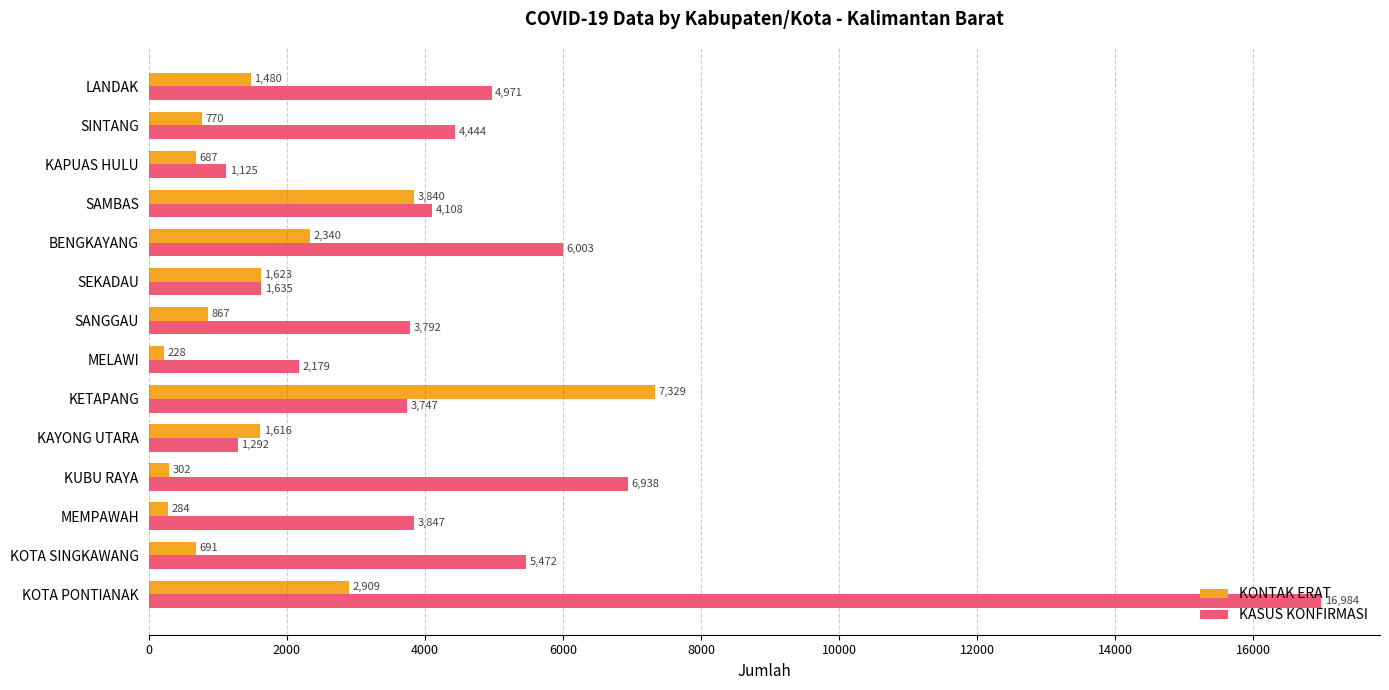

Which label corresponds to the smallest value in the chart?

MELAWI